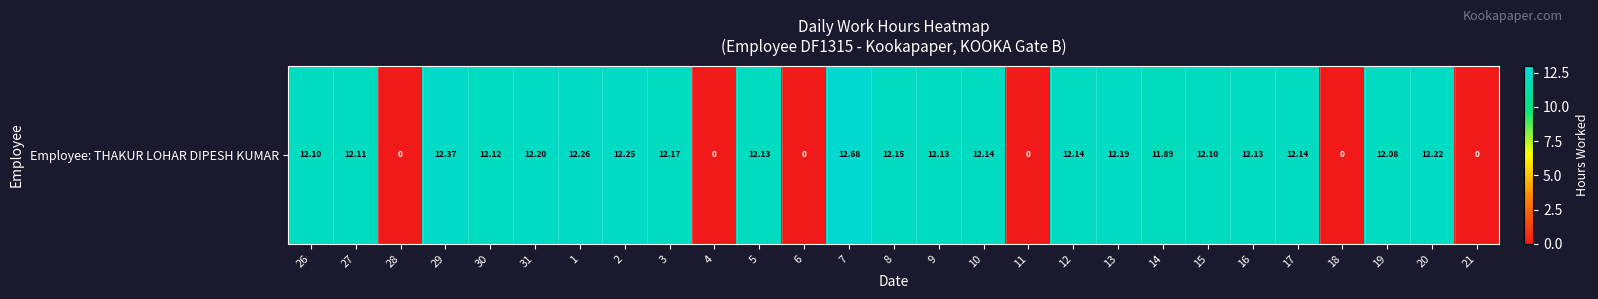

What is the average value?

9.5